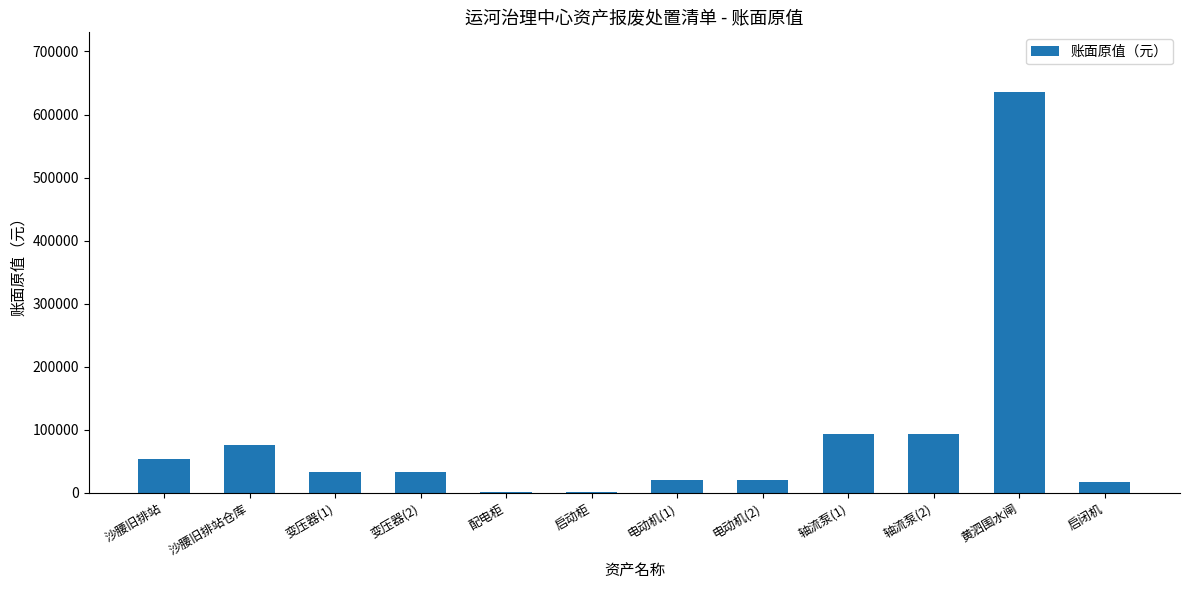

Count the number of categories in the chart.

12